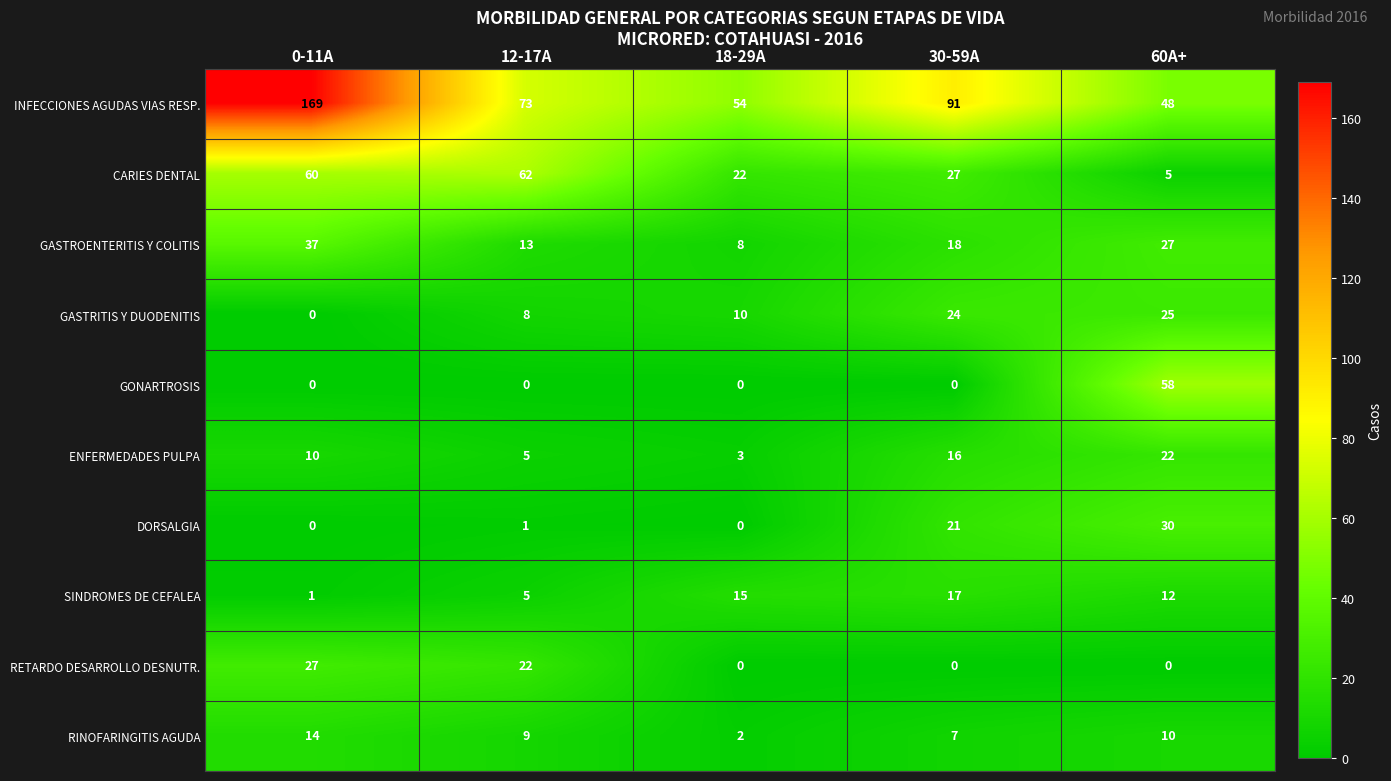

Between 12-17A and 30-59A, which series saw the biggest shift?

CARIES DENTAL